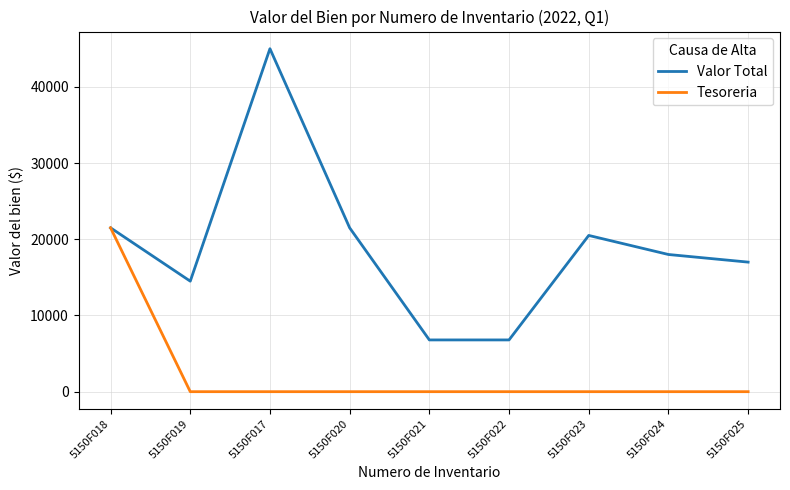

List the series in order of their overall mean, lowest first.

Tesoreria, Valor Total